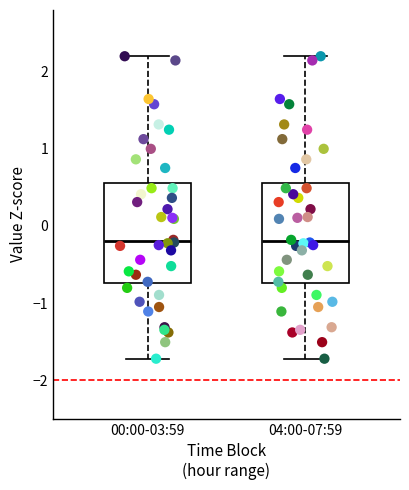

Reading left to right, read every box against the y-axis: the position of its median line, the range the box covers, and the ends of its whiskers. The values are not printed on the chart, so give them approximately, as read against the axis.

00:00-03:59: median -0.2, box -0.7 to 0.6, whiskers -1.7 to 2.2
04:00-07:59: median -0.2, box -0.7 to 0.6, whiskers -1.7 to 2.2